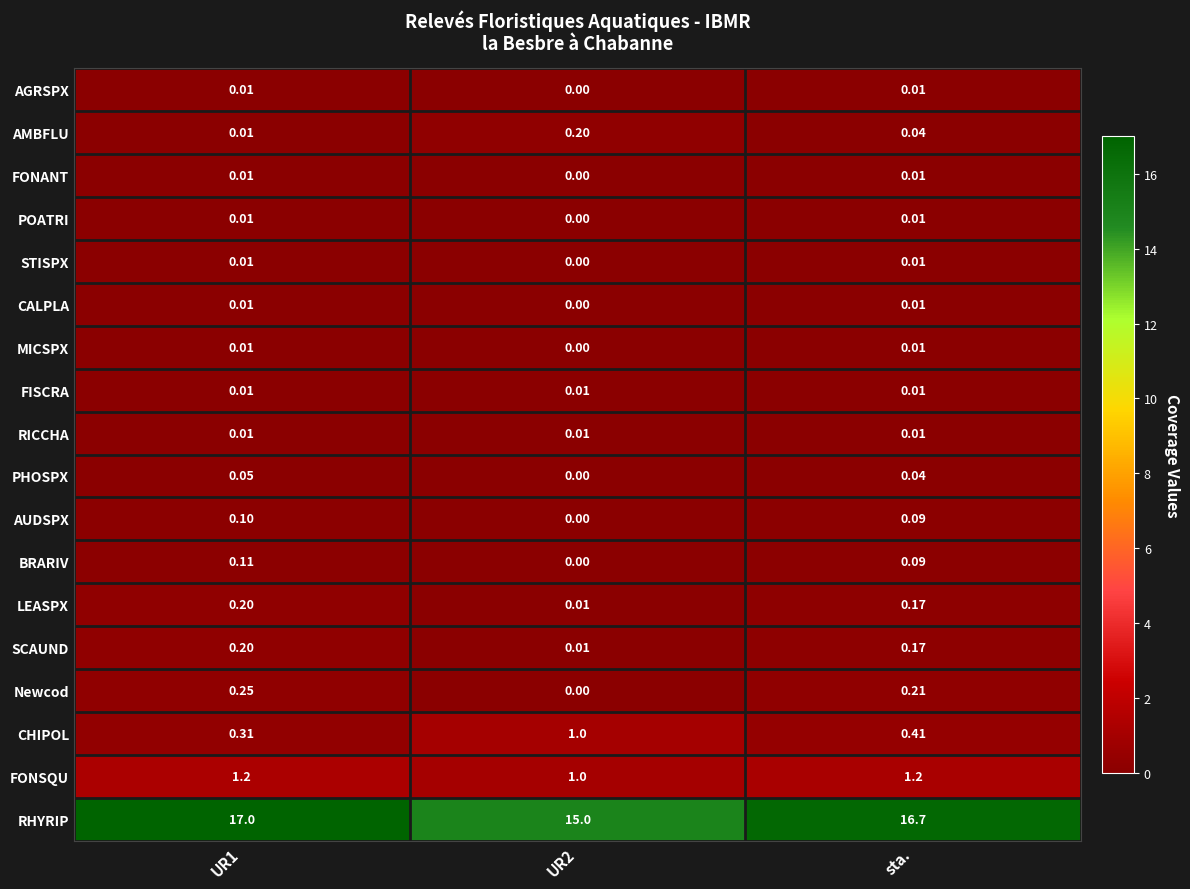

Which series has the largest total across all categories?

RHYRIP